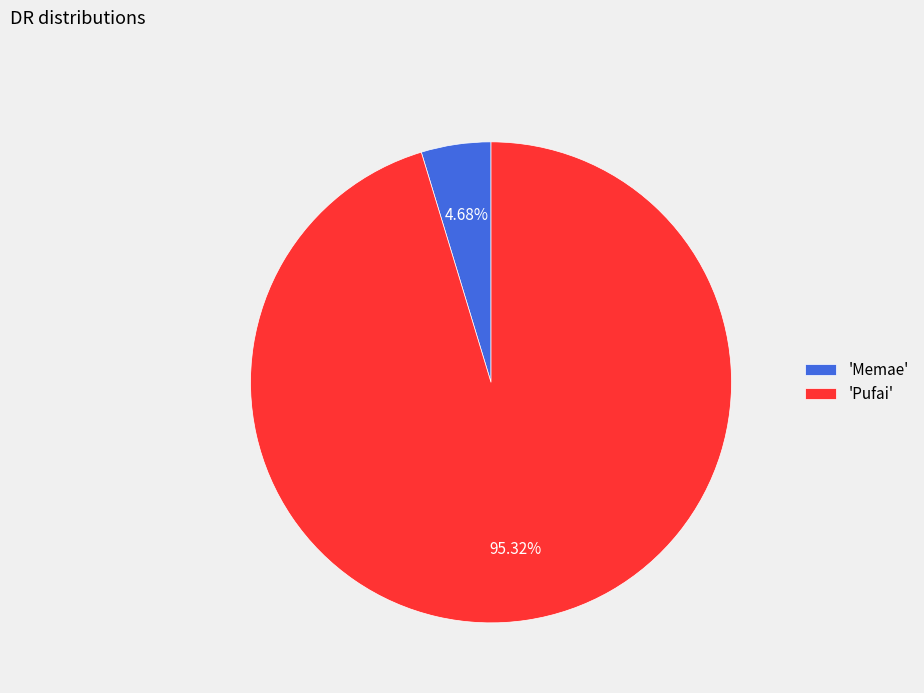

Is the sum of 'Memae' and 'Pufai' greater than half?

Yes